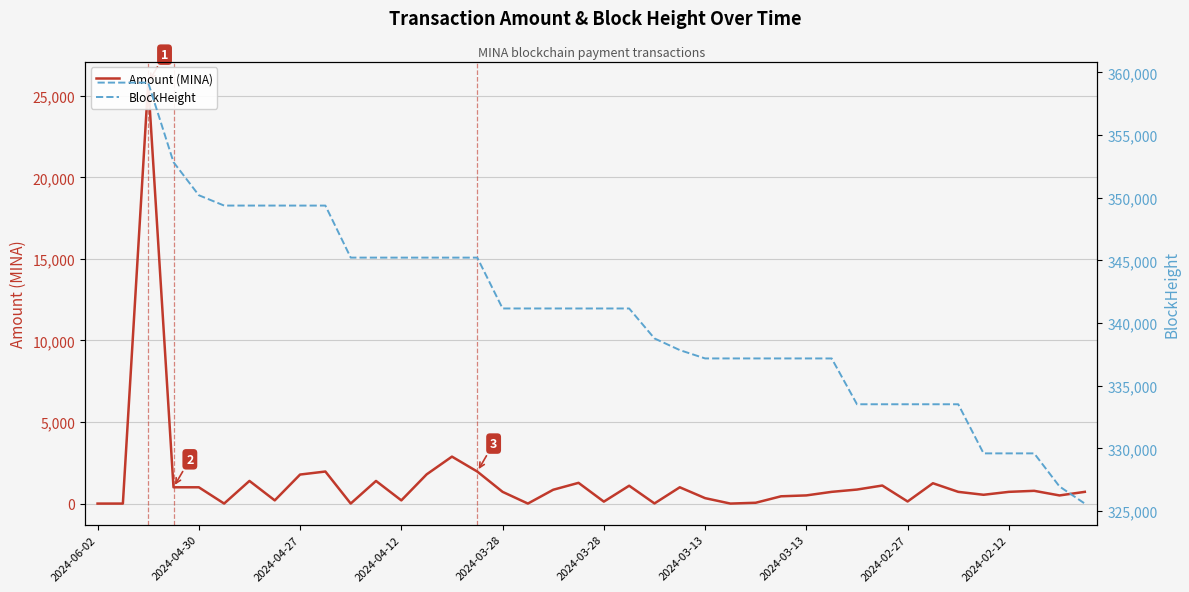

True or false: Amount (MINA) has a value of 0.5 at 25.

True